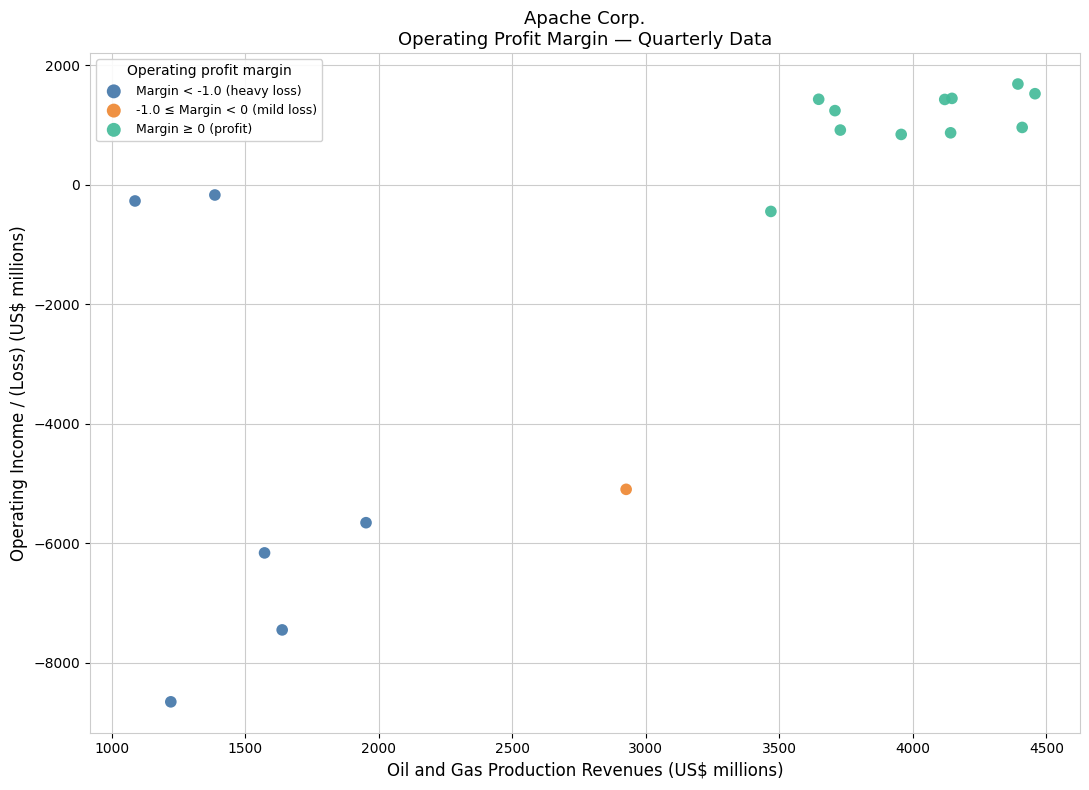

What are all the series names shown in the legend?

Margin < -1.0 (heavy loss), -1.0 ≤ Margin < 0 (mild loss), Margin ≥ 0 (profit)